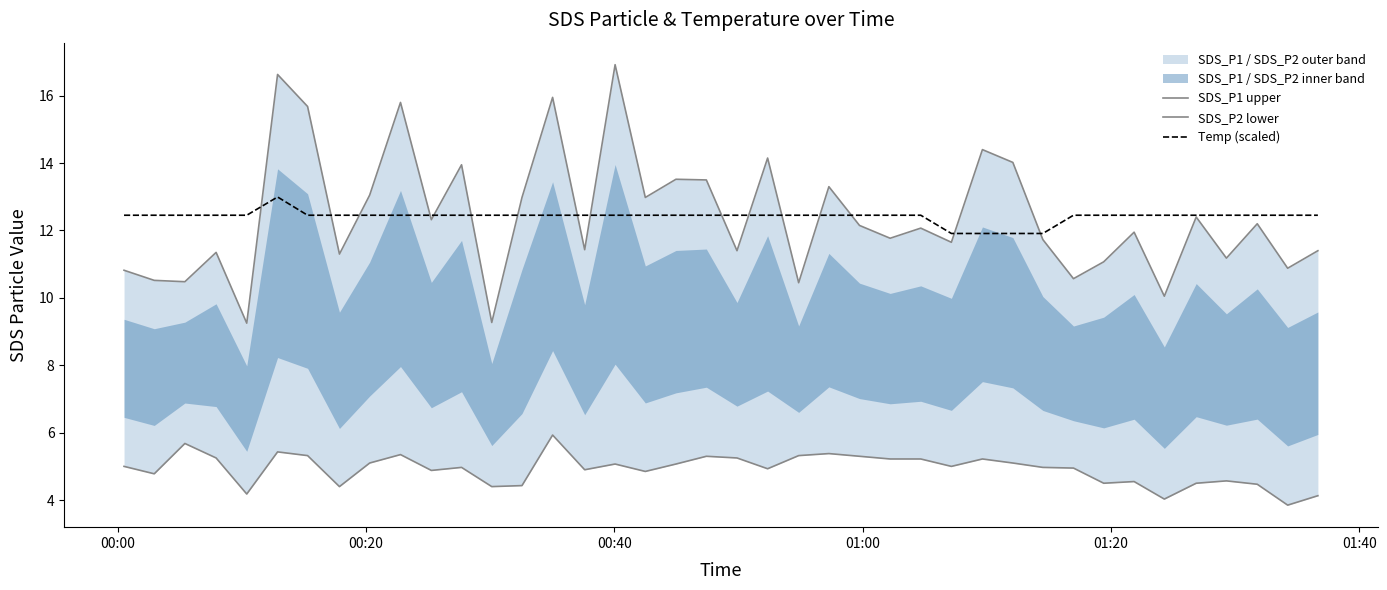

What is the value of the Temp (scaled) point at the 20th from the left?

12.5